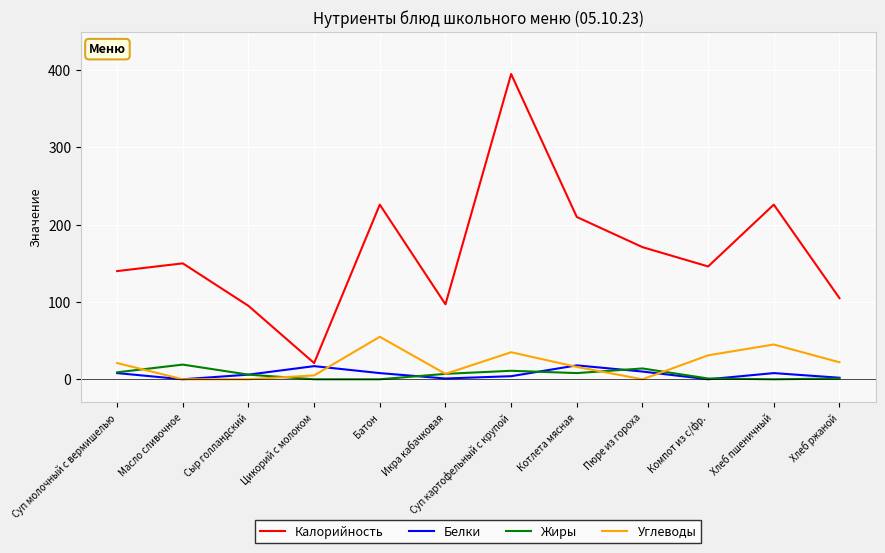

Where is Калорийность nearest to the value 208?

Котлета мясная